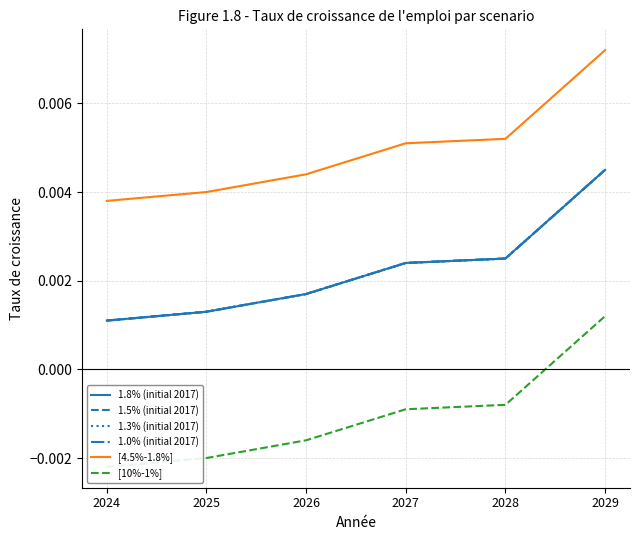

How many [4.5%-1.8%] values are between 0 and 1?

6